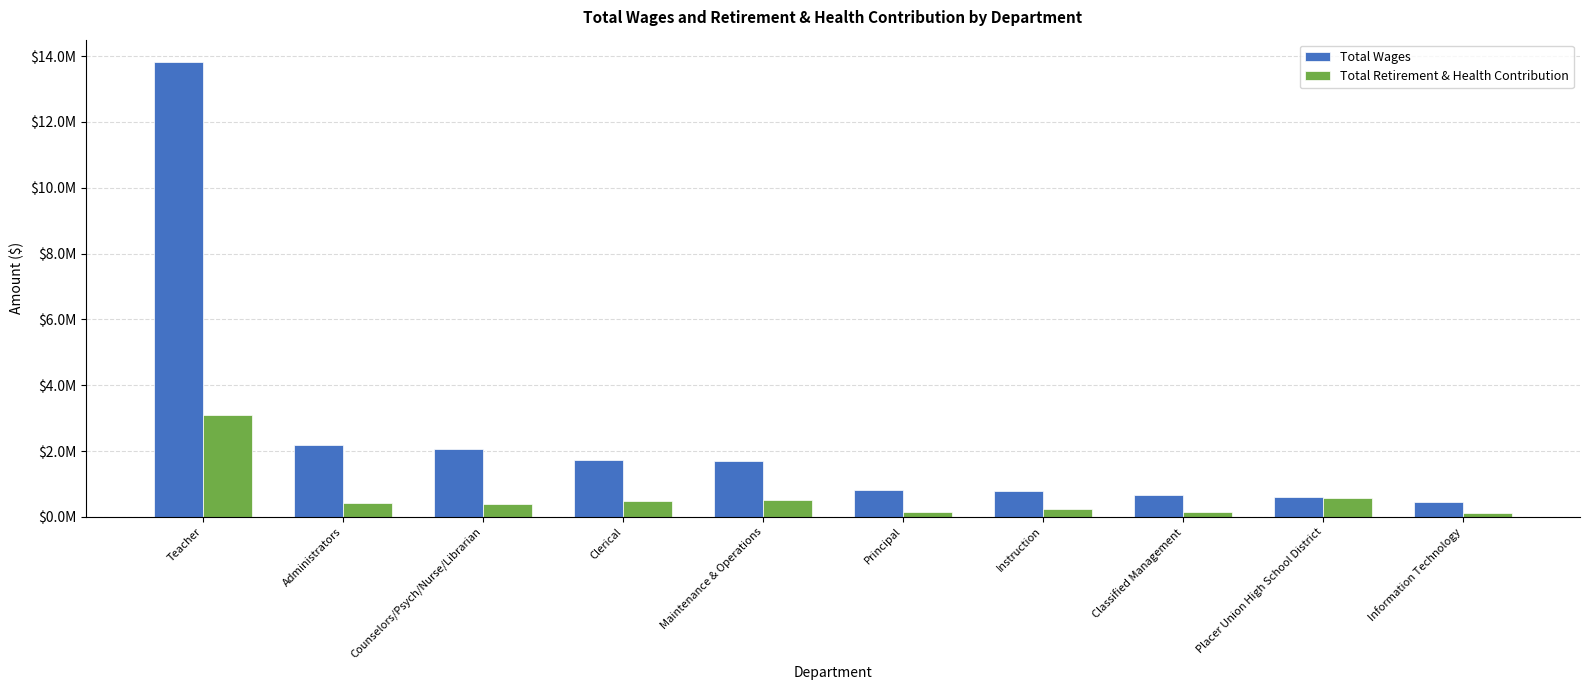

The Total Wages series shows 1681961 at Maintenance & Operations. True or false?

True